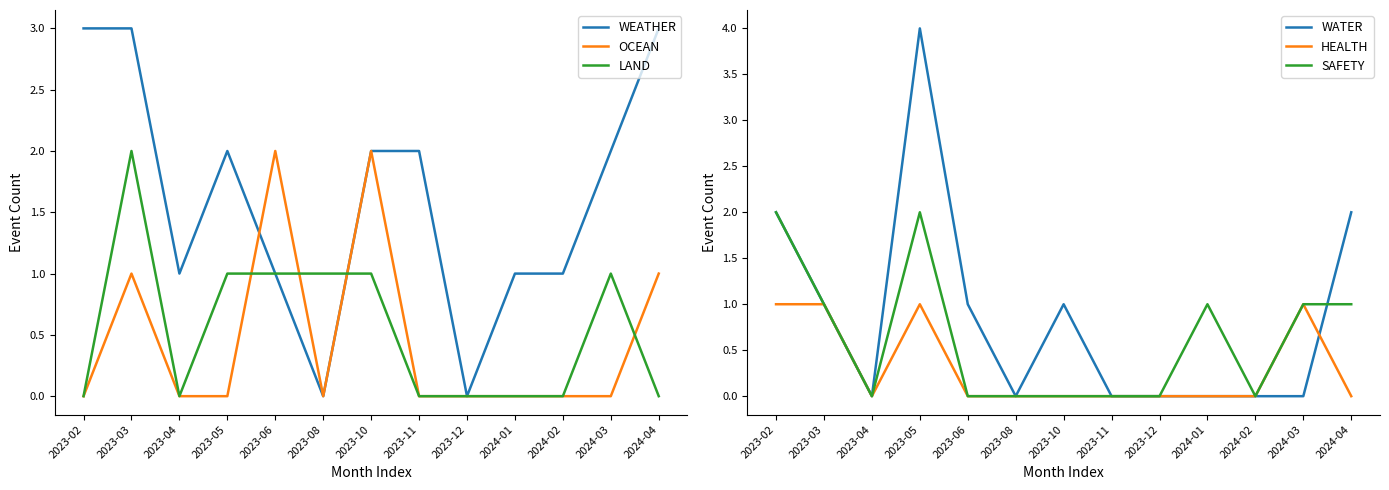

Reading left to right, what are all the values shown in this chart?

WEATHER: 2023-02=3	2023-03=3	2023-04=1	2023-05=2	2023-06=1	2023-08=0	2023-10=2	2023-11=2	2023-12=0	2024-01=1	2024-02=1	2024-03=2	2024-04=3
OCEAN: 2023-02=0	2023-03=1	2023-04=0	2023-05=0	2023-06=2	2023-08=0	2023-10=2	2023-11=0	2023-12=0	2024-01=0	2024-02=0	2024-03=0	2024-04=1
LAND: 2023-02=0	2023-03=2	2023-04=0	2023-05=1	2023-06=1	2023-08=1	2023-10=1	2023-11=0	2023-12=0	2024-01=0	2024-02=0	2024-03=1	2024-04=0
WATER: 2023-02=2	2023-03=1	2023-04=0	2023-05=4	2023-06=1	2023-08=0	2023-10=1	2023-11=0	2023-12=0	2024-01=0	2024-02=0	2024-03=0	2024-04=2
HEALTH: 2023-02=1	2023-03=1	2023-04=0	2023-05=1	2023-06=0	2023-08=0	2023-10=0	2023-11=0	2023-12=0	2024-01=0	2024-02=0	2024-03=1	2024-04=0
SAFETY: 2023-02=2	2023-03=1	2023-04=0	2023-05=2	2023-06=0	2023-08=0	2023-10=0	2023-11=0	2023-12=0	2024-01=1	2024-02=0	2024-03=1	2024-04=1